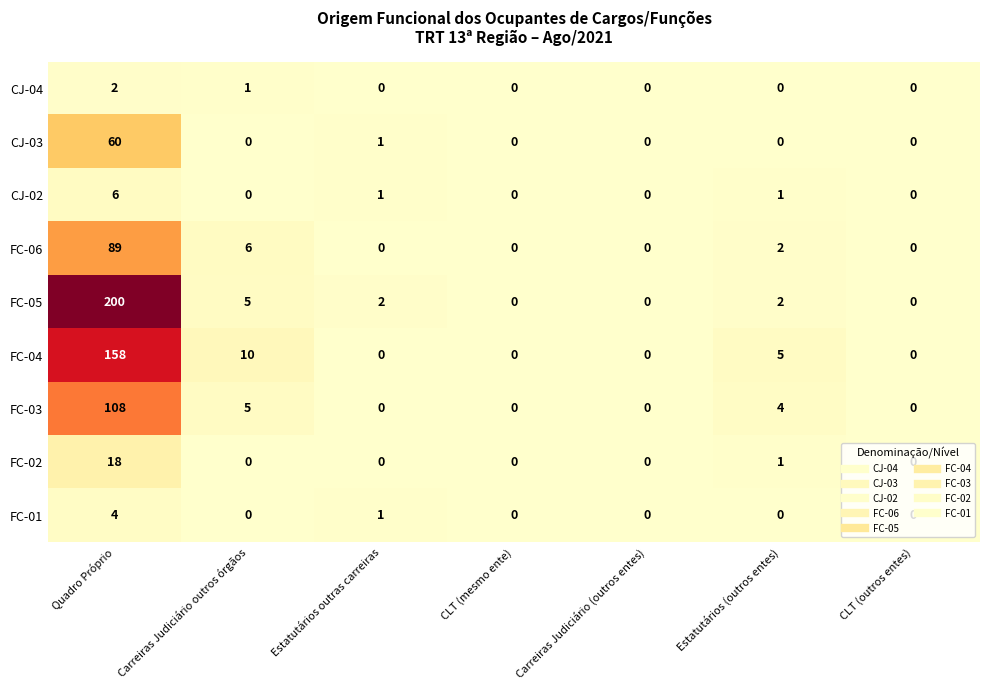

Which label corresponds to the largest value in the chart?

Quadro Próprio